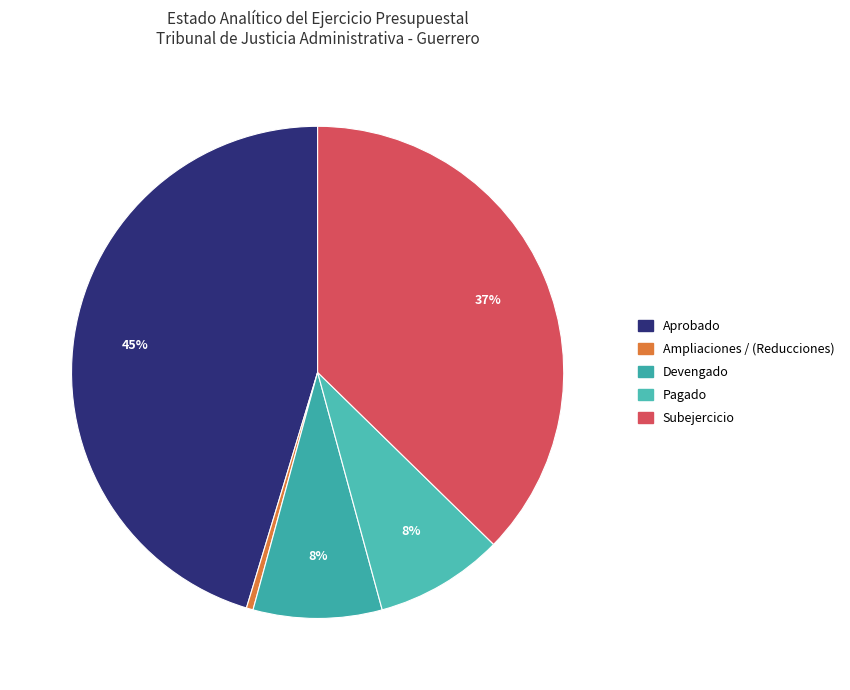

Does any single category account for the majority?

No